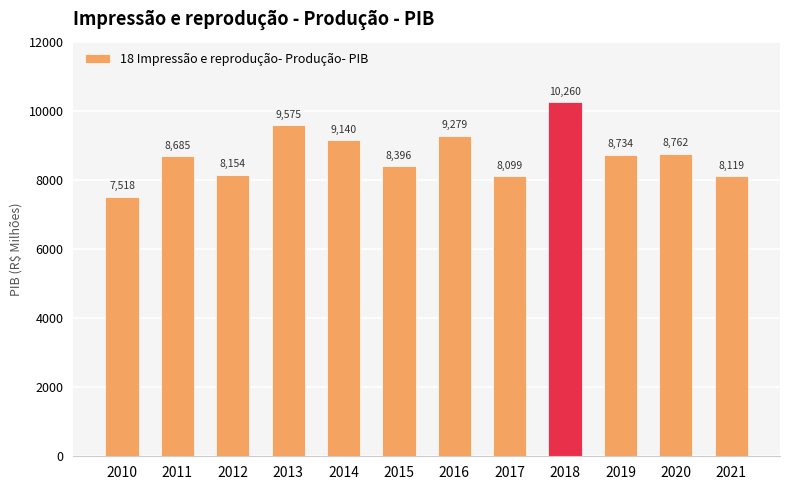

Rank the categories by value from lowest to highest.

2010, 2017, 2021, 2012, 2015, 2011, 2019, 2020, 2014, 2016, 2013, 2018